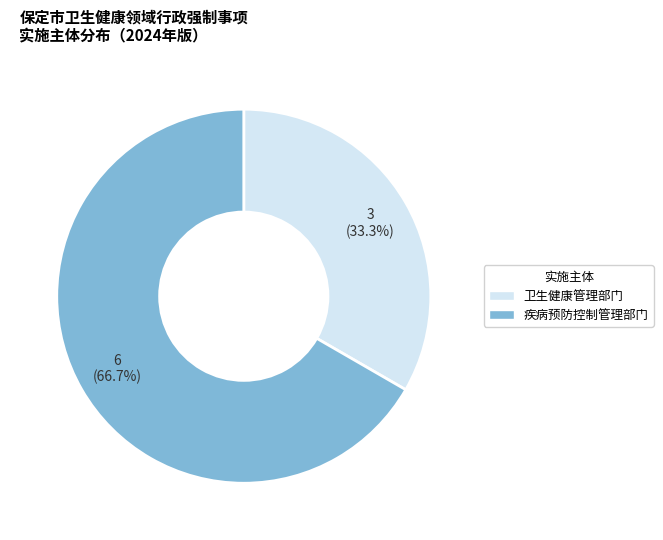

To the nearest percent, what portion does 卫生健康管理部门 represent?

33%